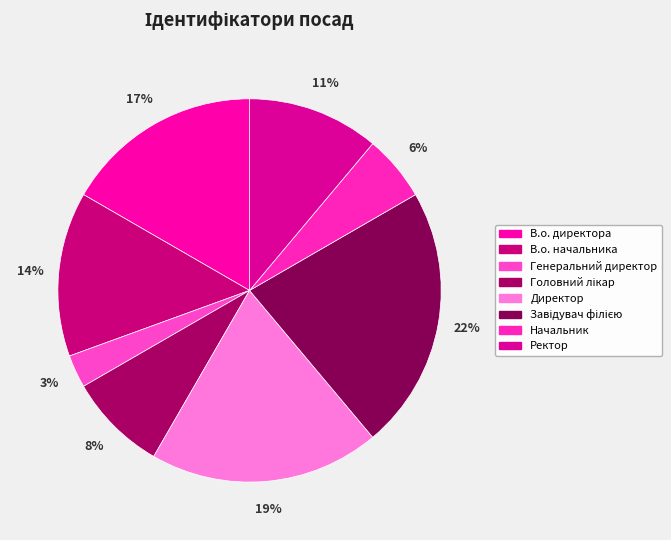

What percentage do В.о. начальника and Ректор together represent?

25.0%